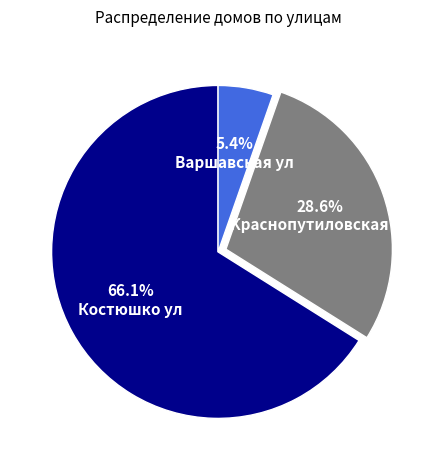

How many segments does this pie chart have?

3